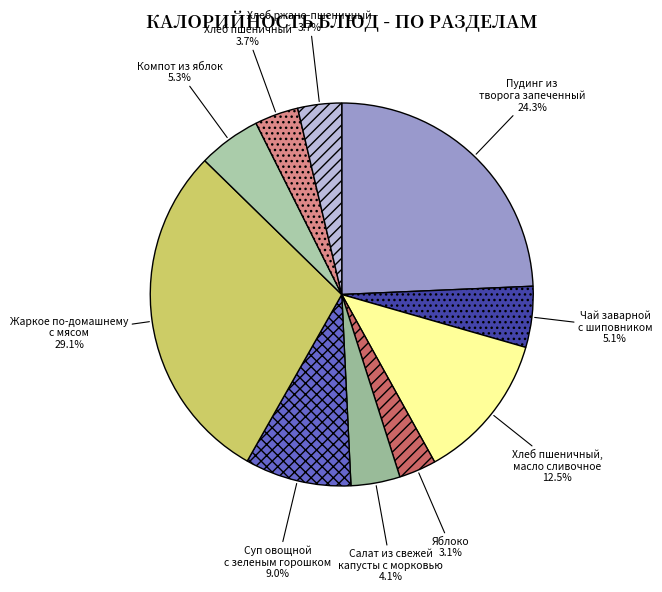

Is Пудинг из творога запеченный the majority of the pie?

No